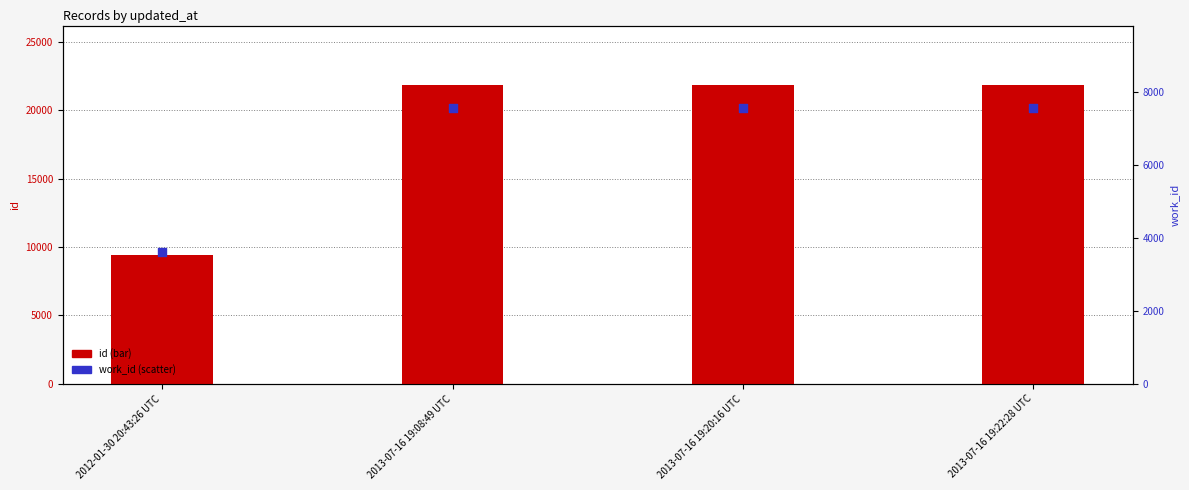

Which series contains the highest Y value?

id